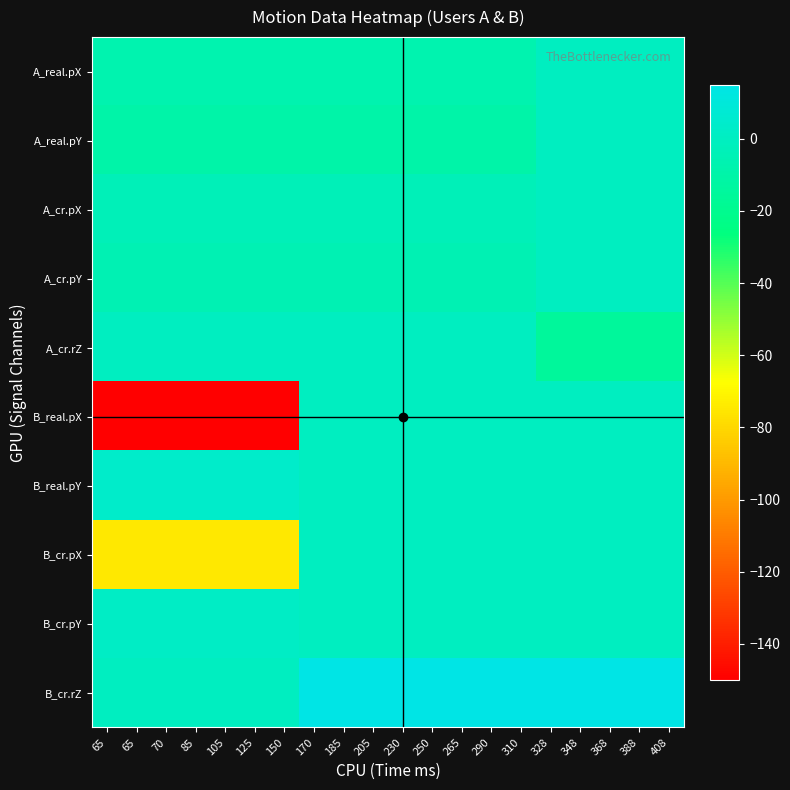

Rank the series by their maximum value, from highest to lowest.

B_cr.rZ, B_real.pY, B_cr.pY, A_real.pX, A_real.pY, A_cr.pX, A_cr.pY, A_cr.rZ, B_real.pX, B_cr.pX